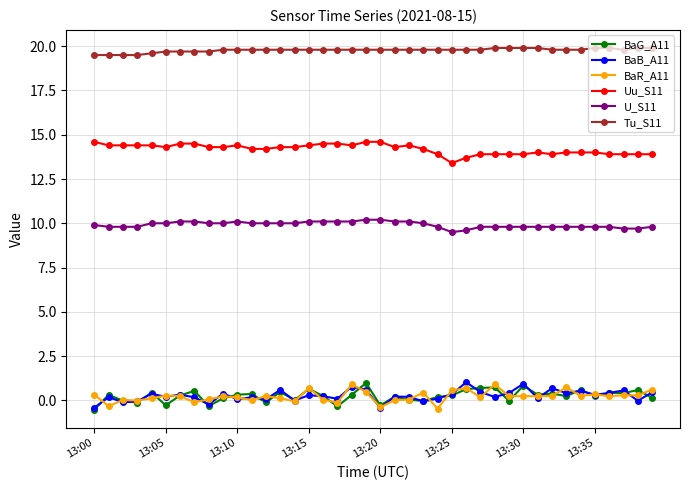

True or false: BaG_A11 and Tu_S11 intersect in this chart.

False